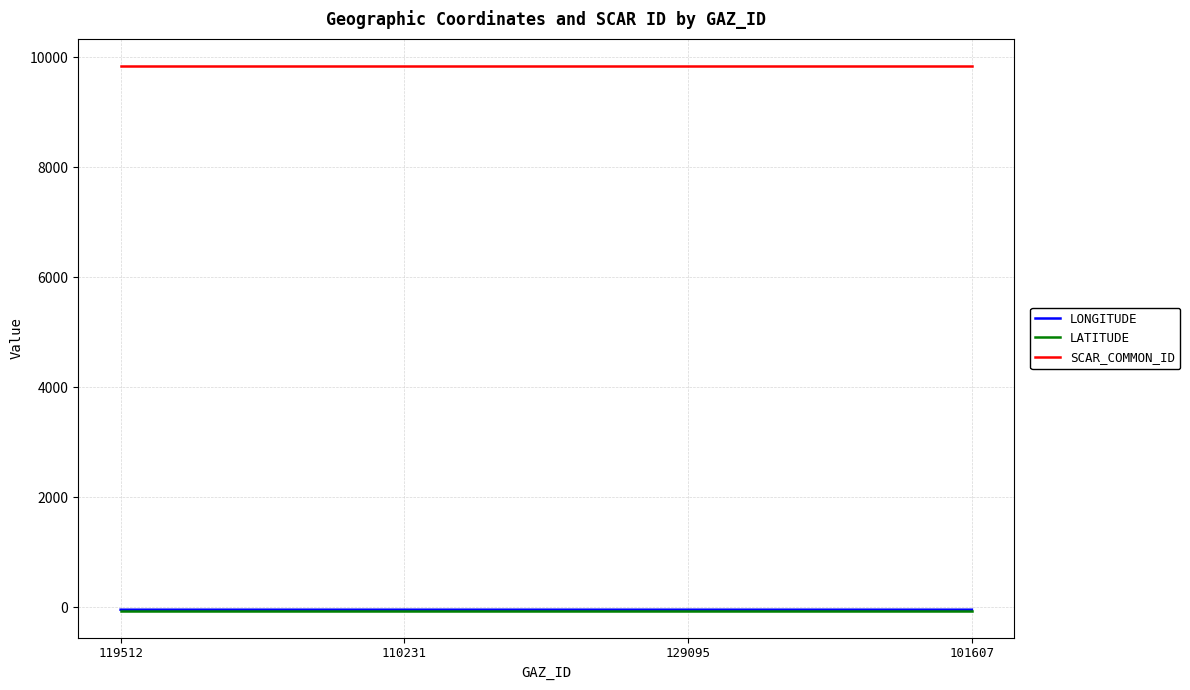

What is the sum of the SCAR_COMMON_ID values at 101607 and 129095?

19676.0